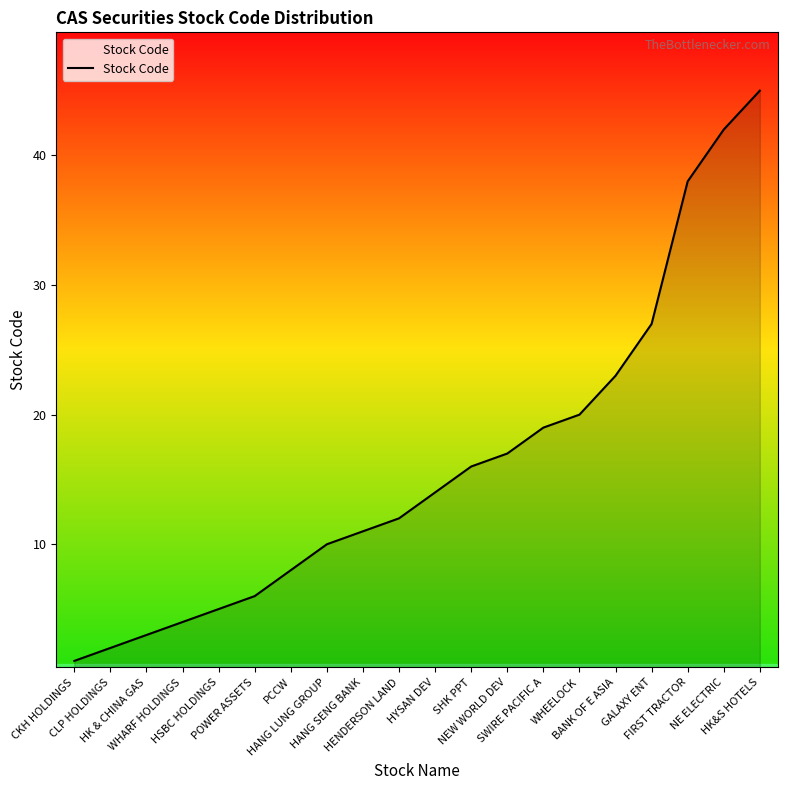

What is the greatest value displayed?

45